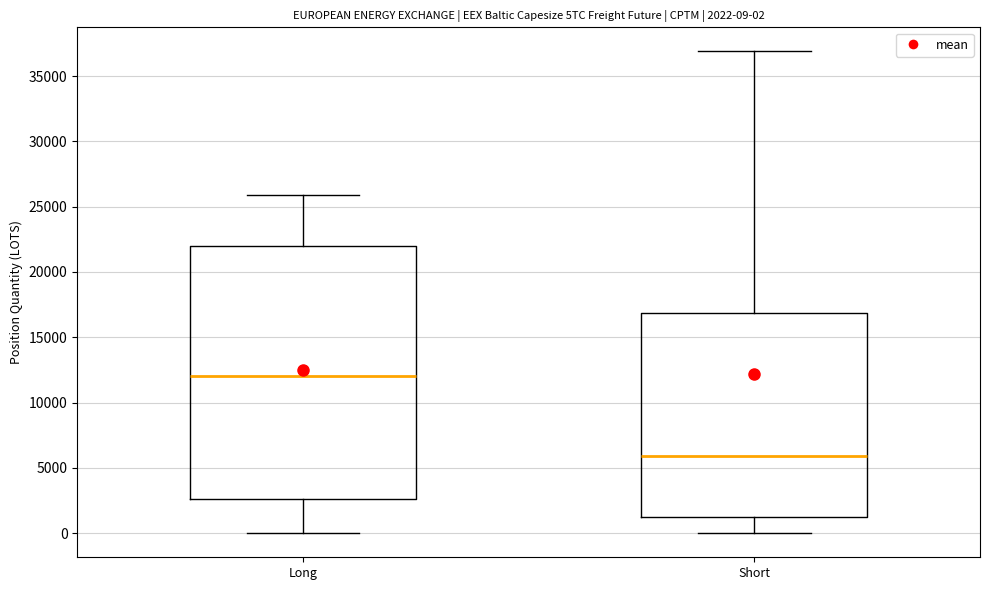

Which box's median line is the highest?

Long